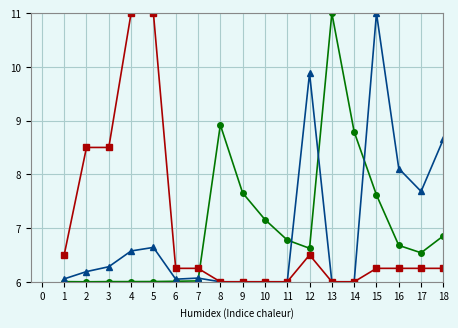

What is the greatest value displayed?

11.0